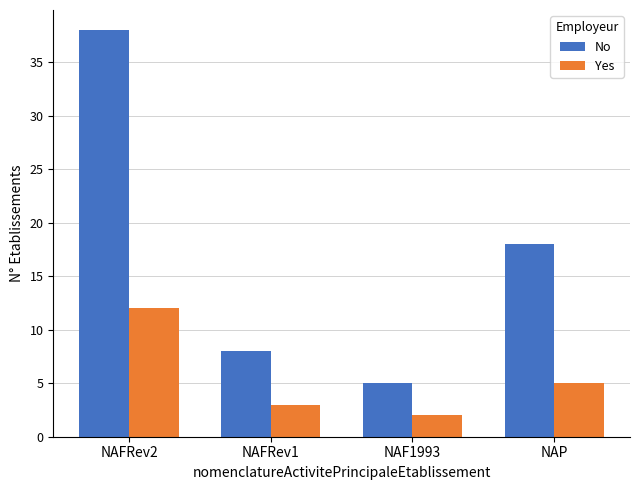

True or false: No has a value of 5 at NAF1993.

True